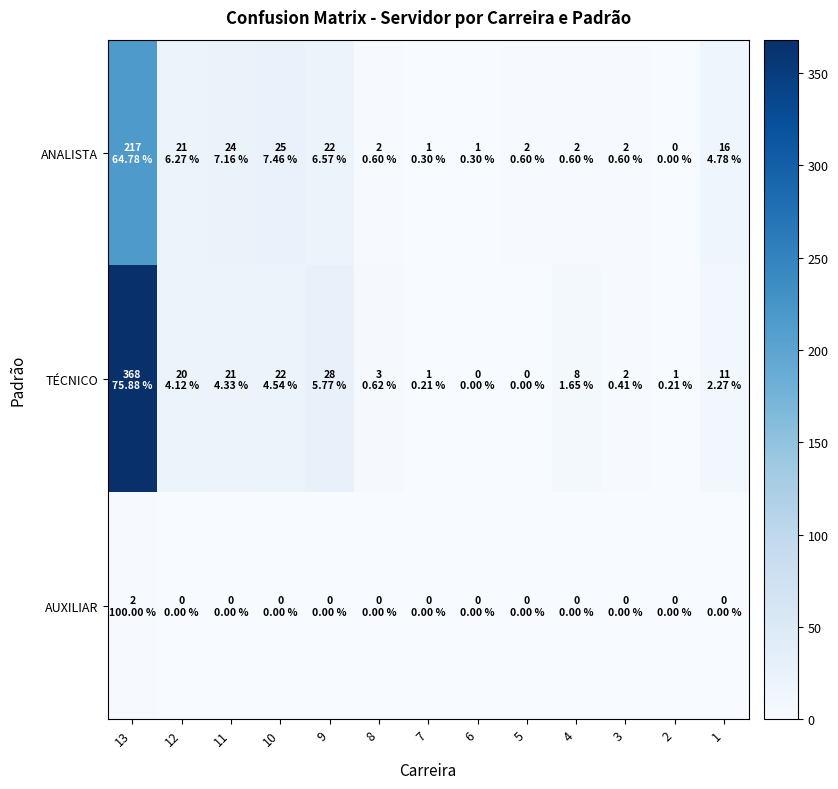

What is the total value across all series at 13?

587